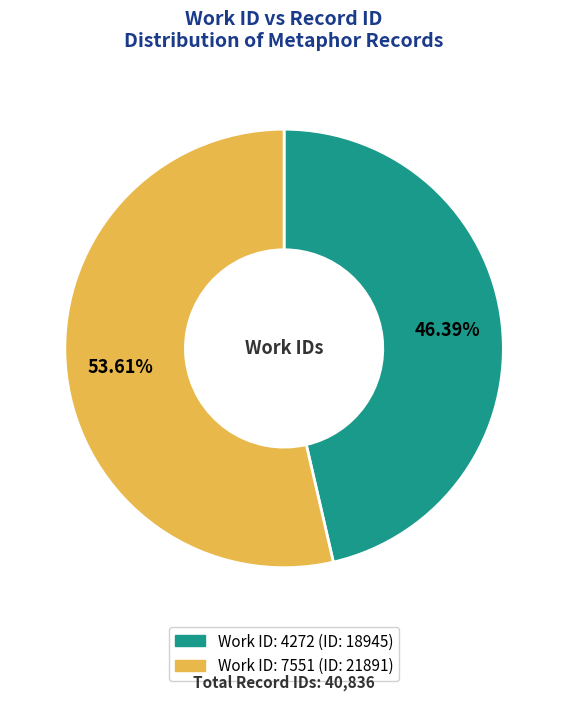

Does any single category account for the majority?

Yes